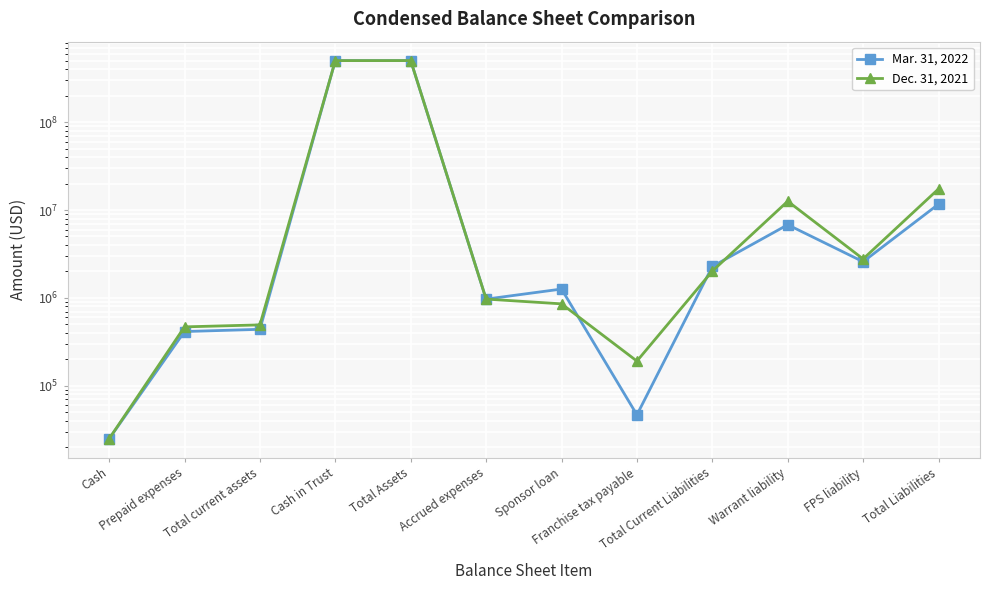

Reading right to left, list all the values displayed in this chart.

Mar. 31, 2022: 11657681	2580924	6798299	2278458	46812	1262096	969550	500447816	500008084	439732	414732	25000
Dec. 31, 2021: 17375297	2774932	12581699	2018666	191403	856648	970615	500527153	500033381	493772	468772	25000